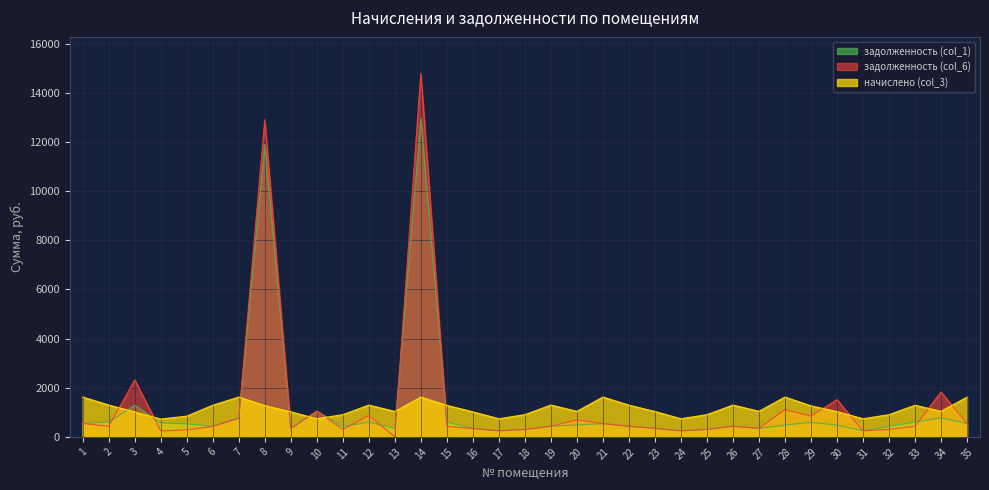

True or false: задолженность (col_6) and задолженность (col_1) intersect in this chart.

True